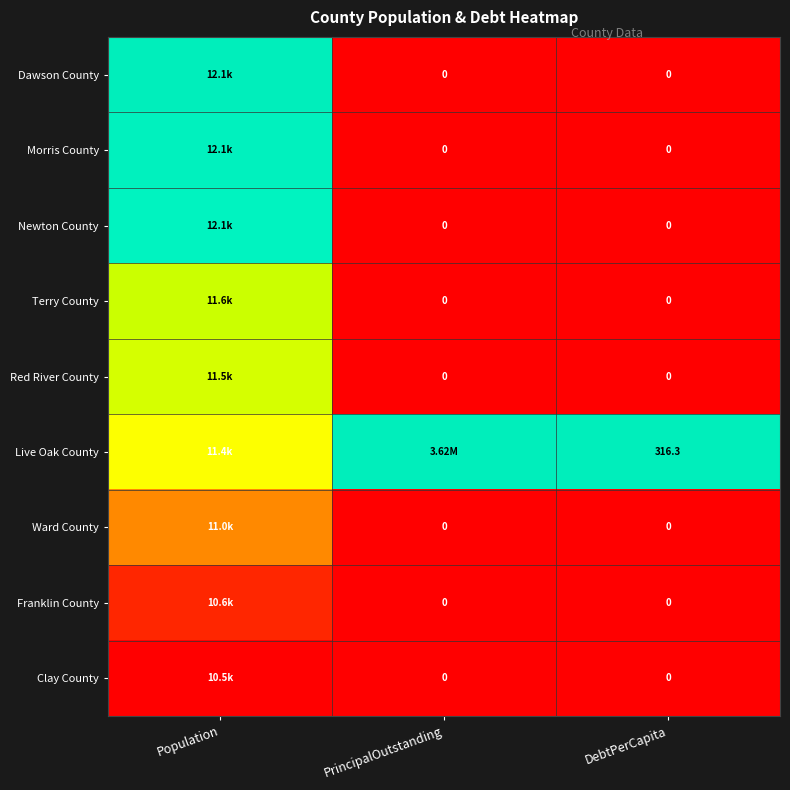

True or false: Dawson County has a value of -0.5 at DebtPerCapita.

False